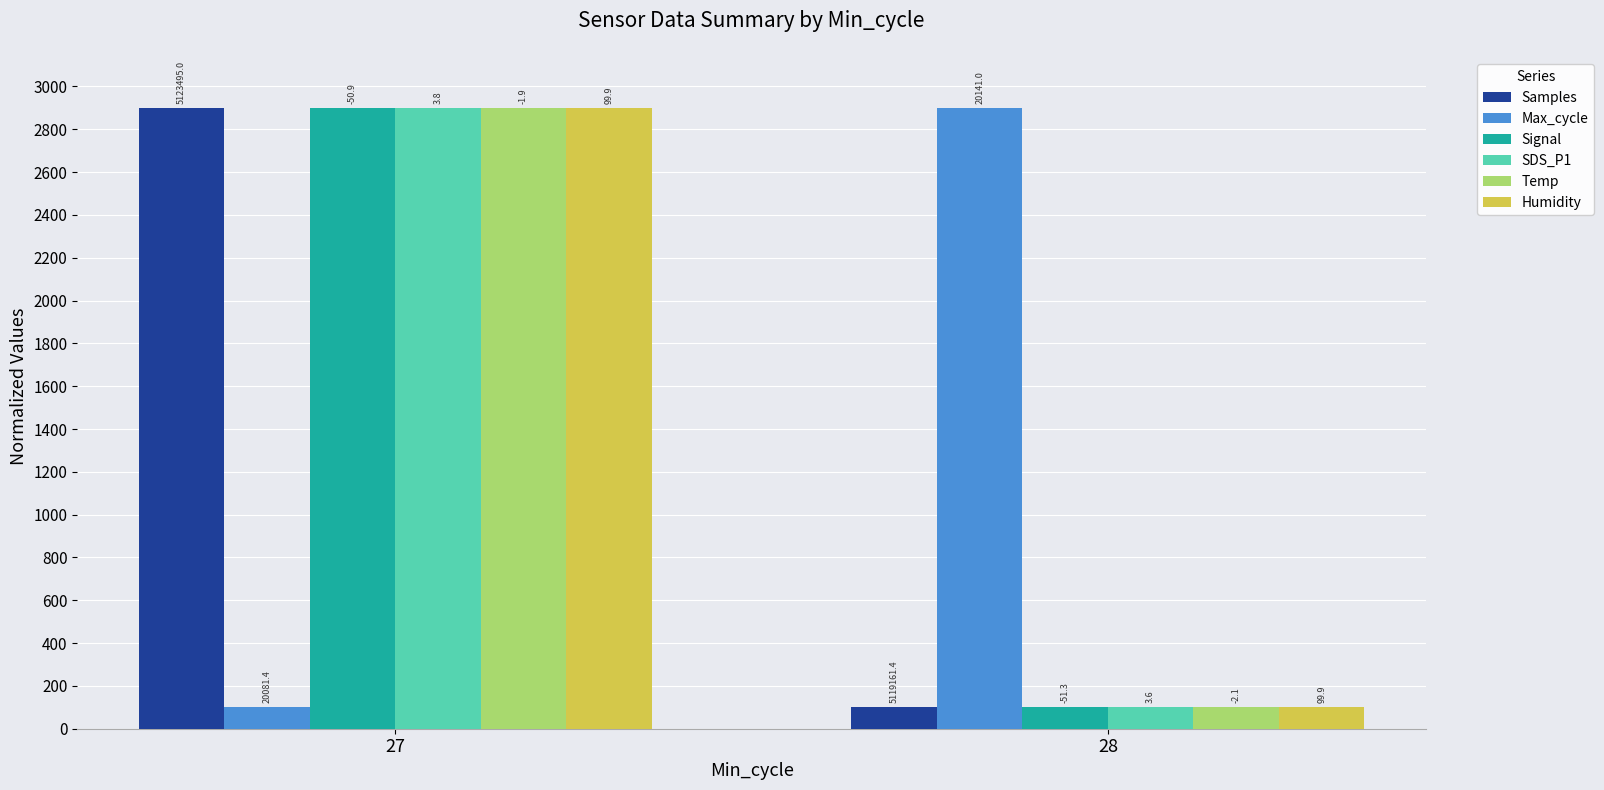

Reading left to right, extract all data points from this chart.

Samples: 2900	100
Max_cycle: 100	2900
Signal: 2900	100
SDS_P1: 2900	100
Temp: 2900	100
Humidity: 2900	100